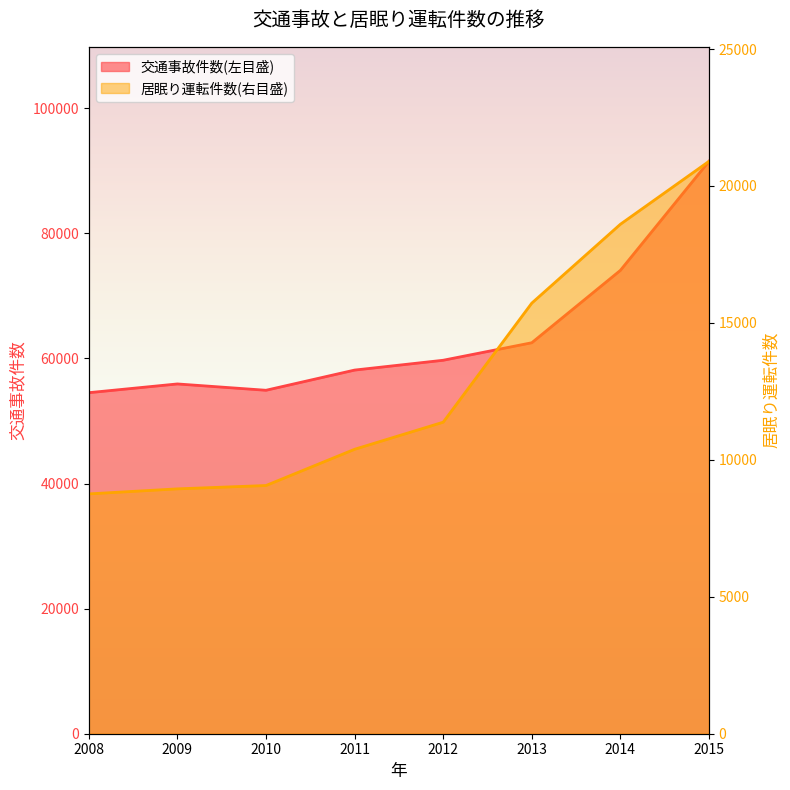

What is the spread (max minus min) of values at 2010?

45852